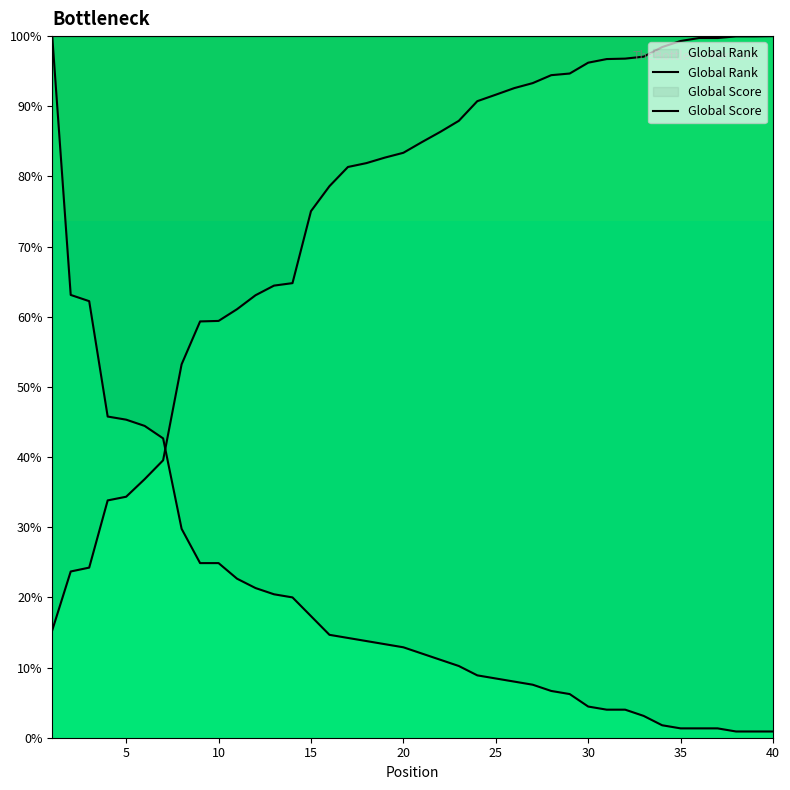

What is the greatest value displayed?

100.0